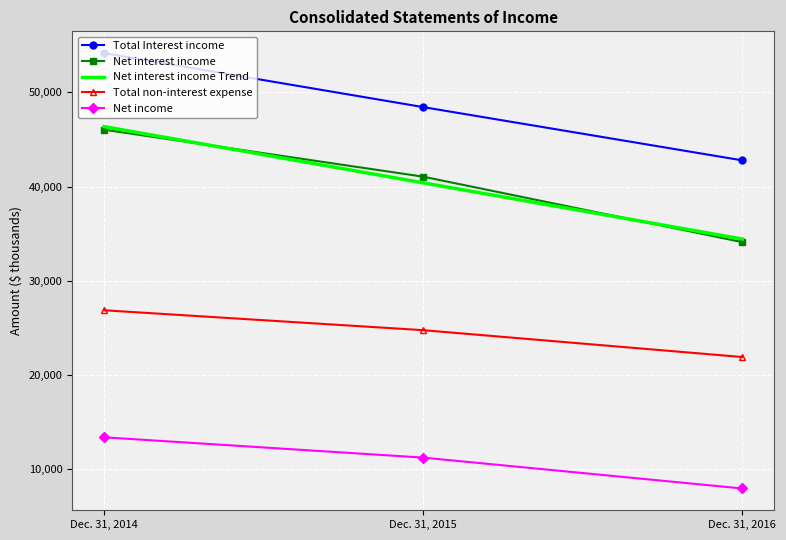

List the labels in order of Net interest income Trend value, smallest first.

Dec. 31, 2016, Dec. 31, 2015, Dec. 31, 2014